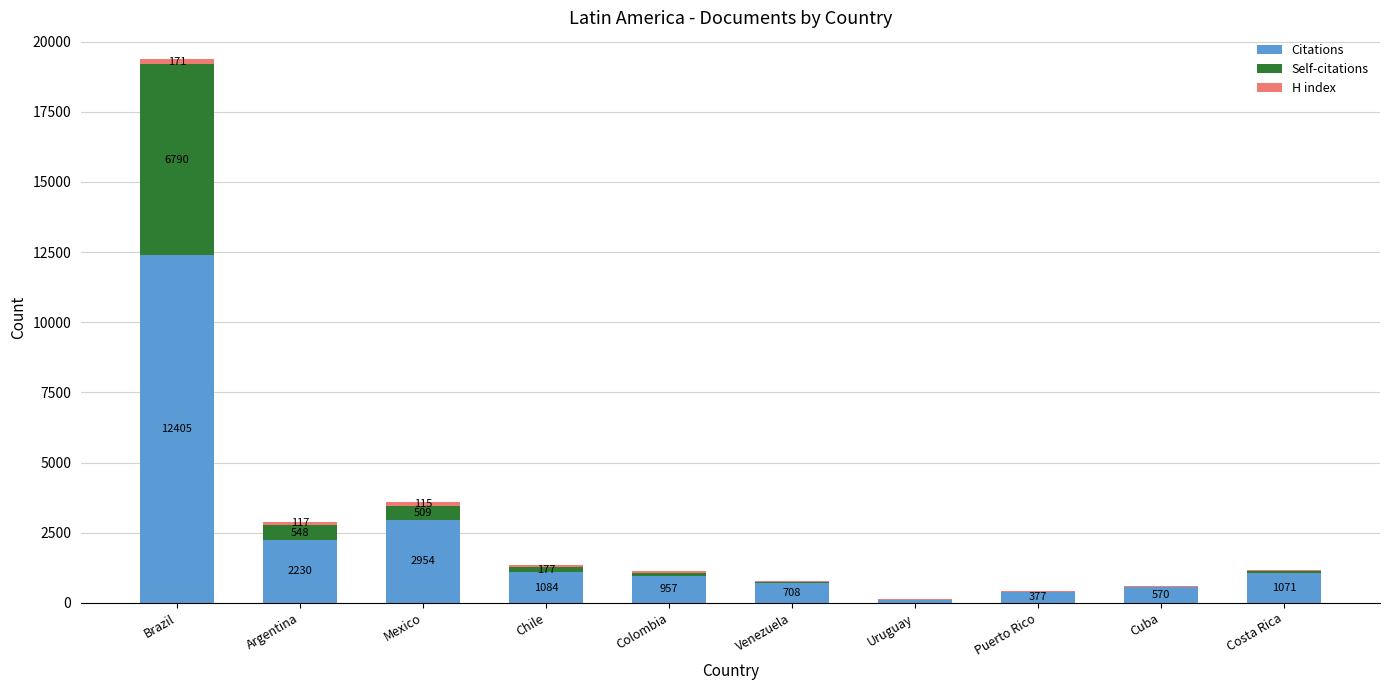

What is the total value across all series at Cuba?

611